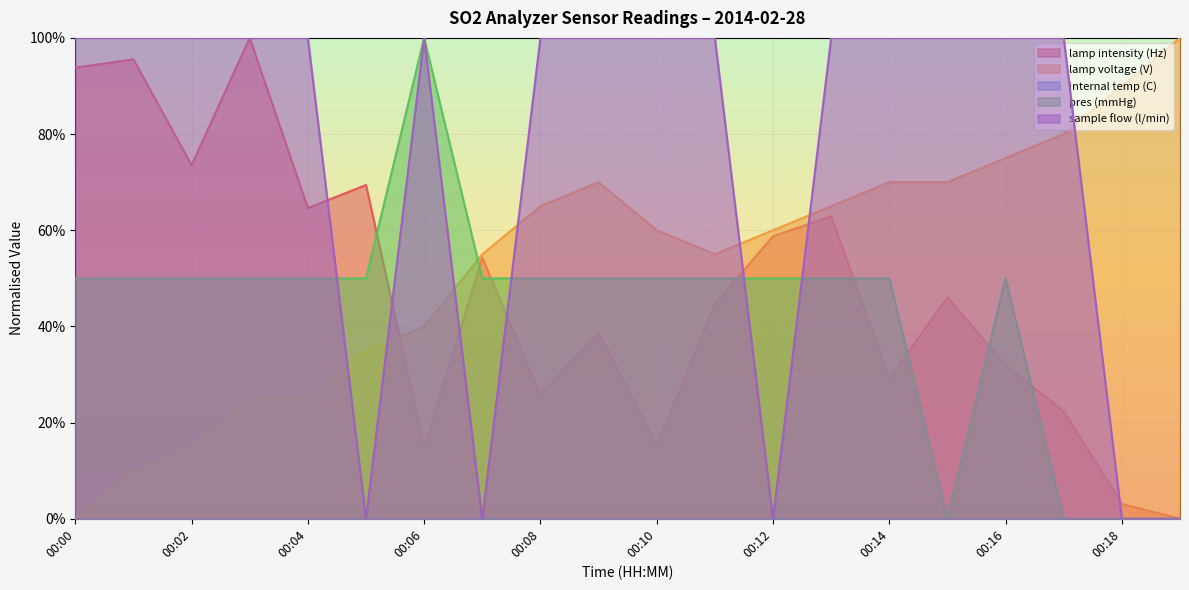

True or false: sample flow (l/min) has a value of 1.0 at 00:10.

True